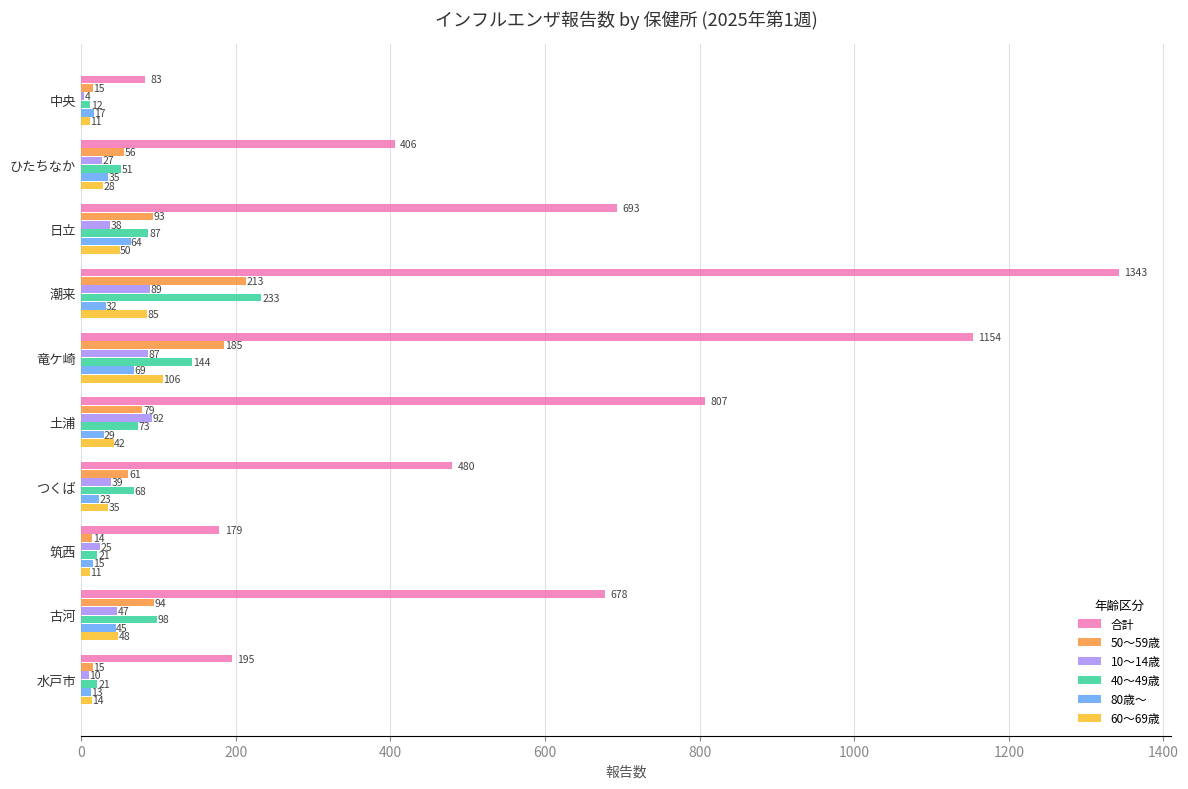

What is the highest value of the 10～14歳 series?

92